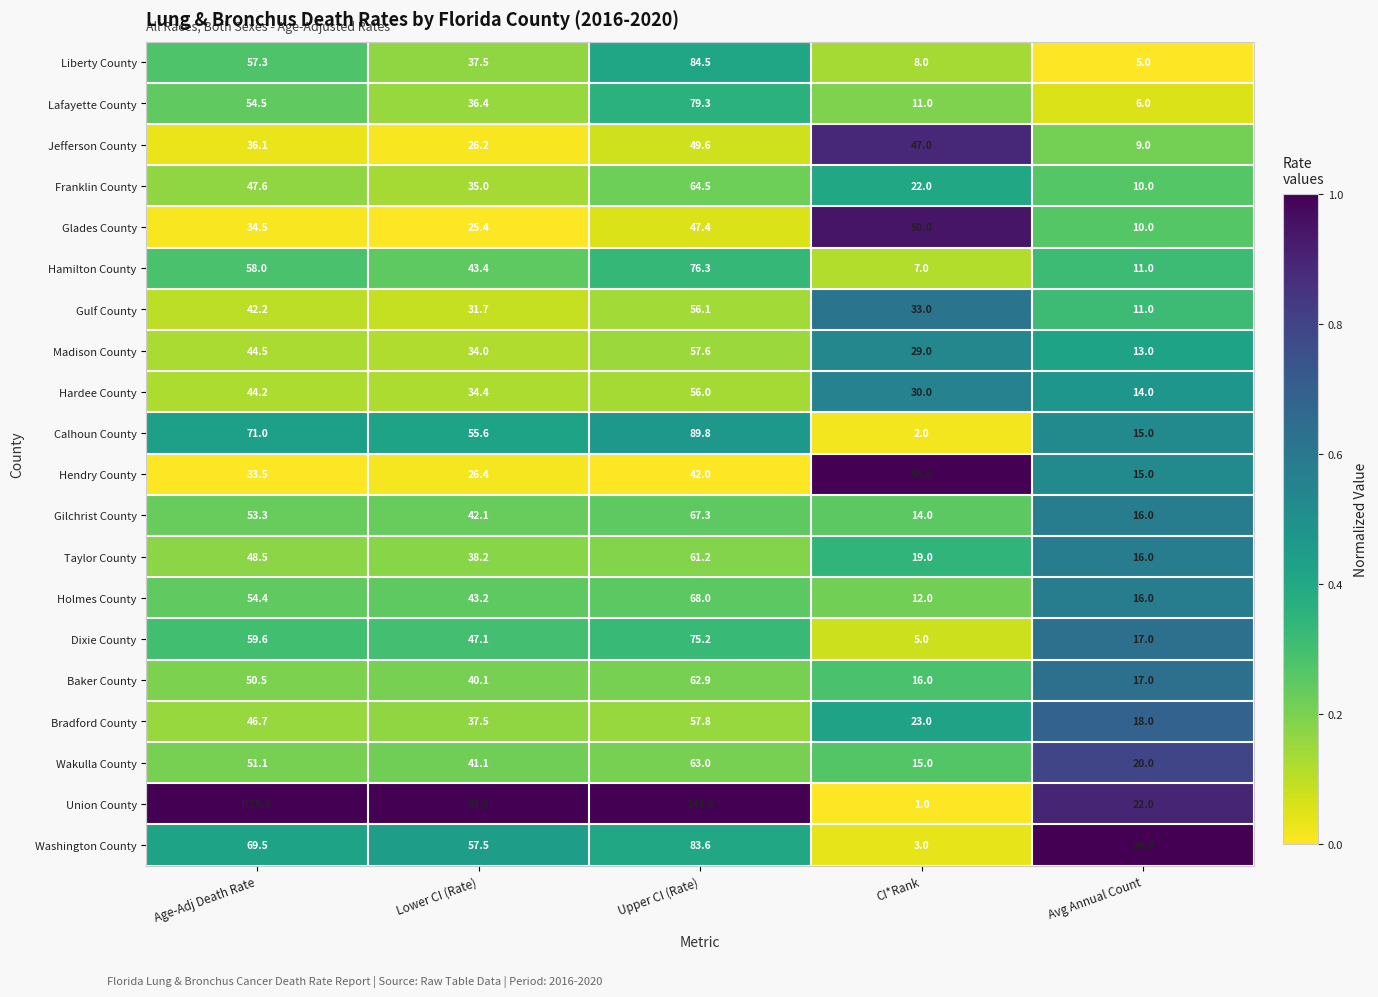

Which series has the largest total across all categories?

Union County